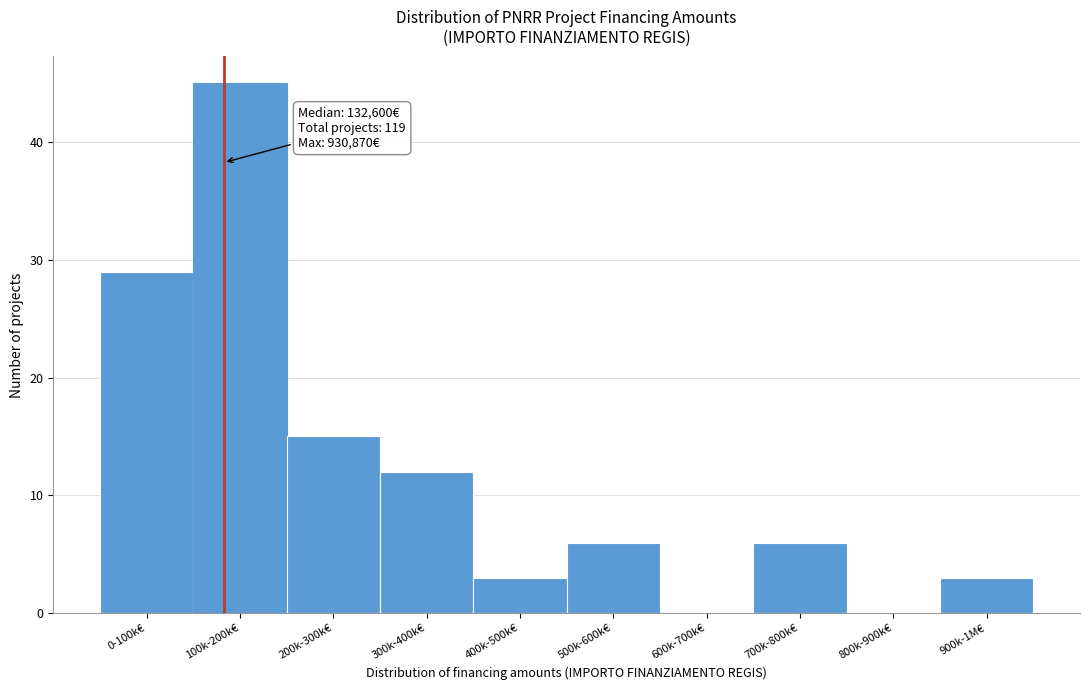

Reading right to left, what are all the values shown in this chart?

900k-1M€=3	800k-900k€=0	700k-800k€=6	600k-700k€=0	500k-600k€=6	400k-500k€=3	300k-400k€=12	200k-300k€=15	100k-200k€=45	0-100k€=29